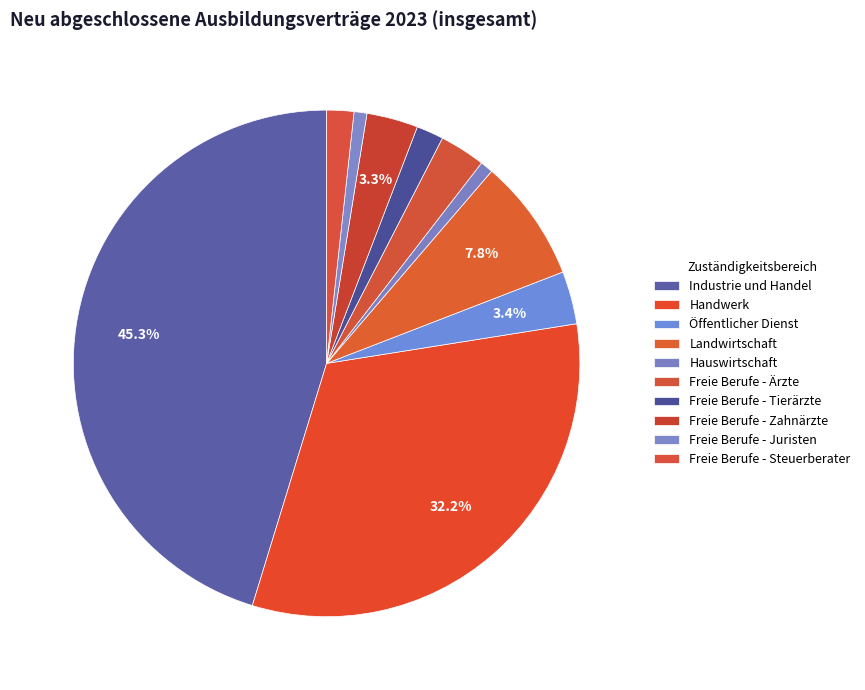

The Landwirtschaft slice represents 18% of the pie. True or false?

False